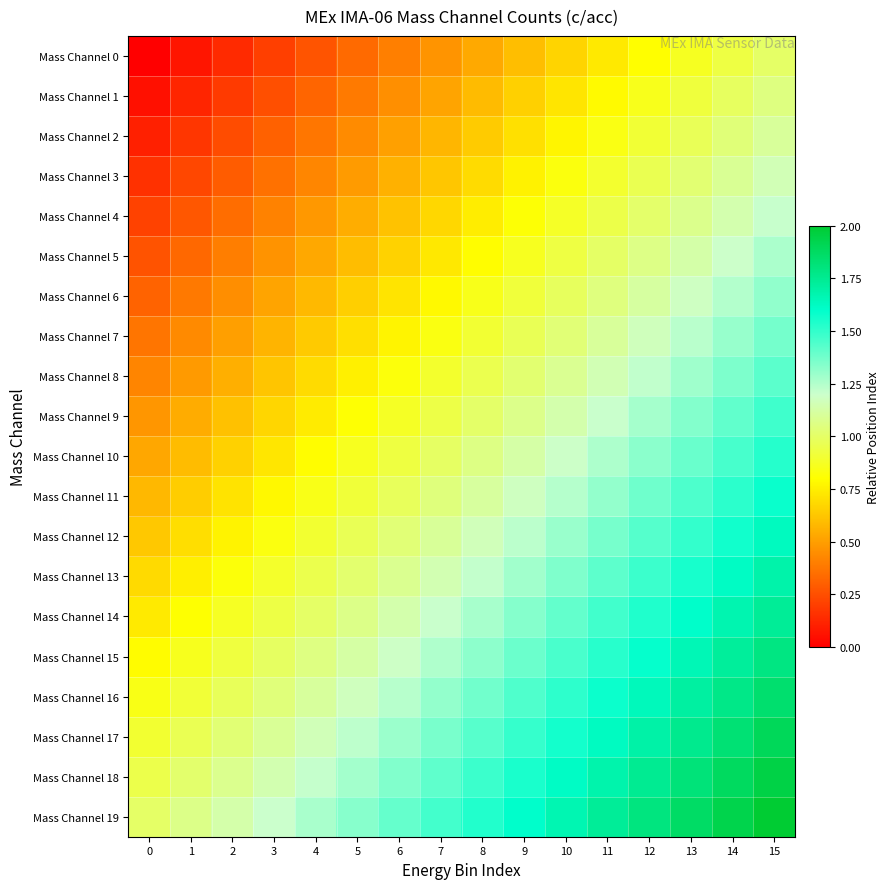

Between 0 and 13, which is larger?

13